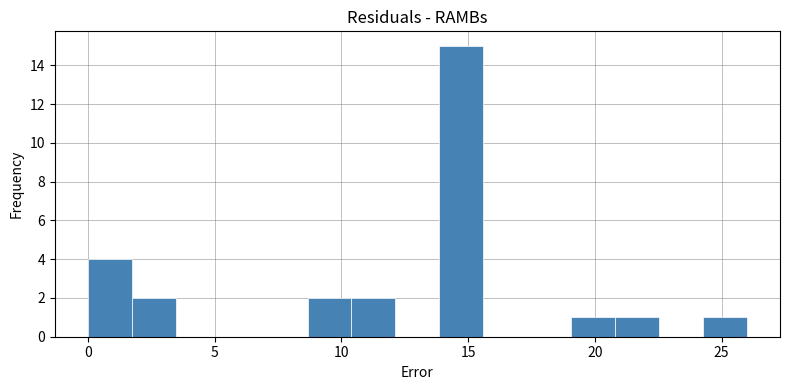

Read against the x-axis, roughly where is the centre of the tallest bar?

14.5